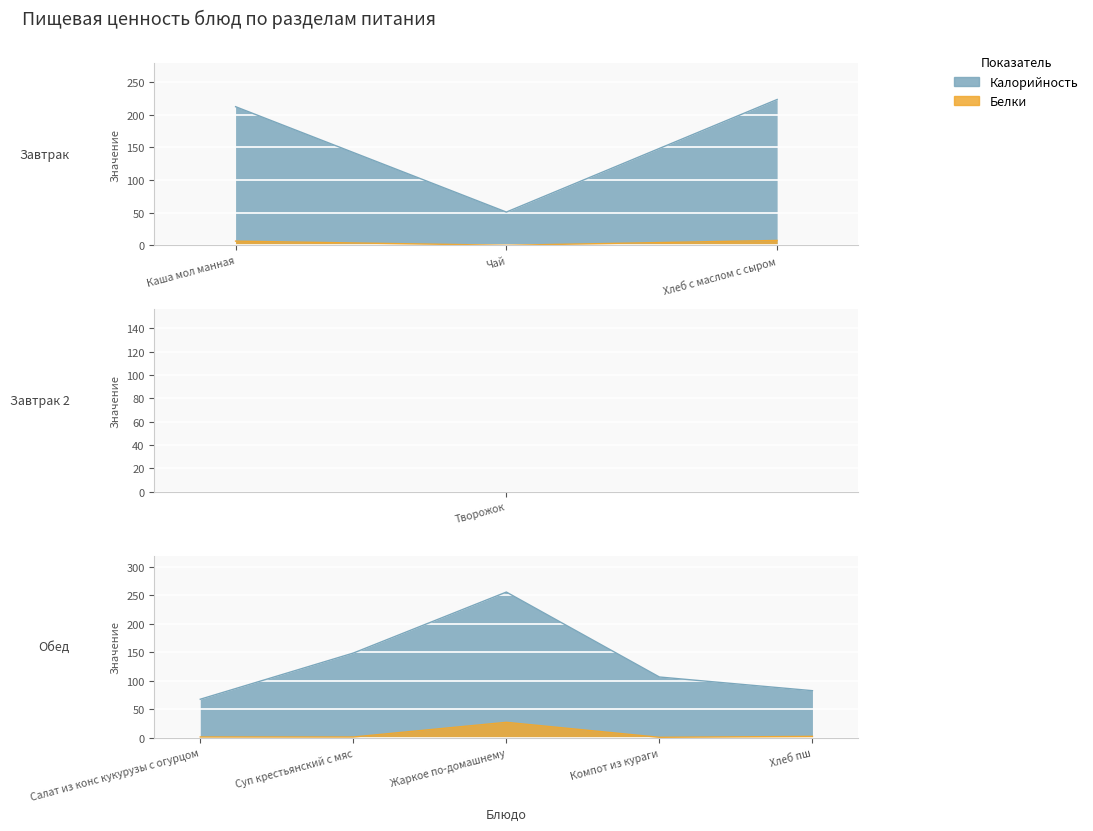

Which series has the largest range (max minus min)?

Калорийность